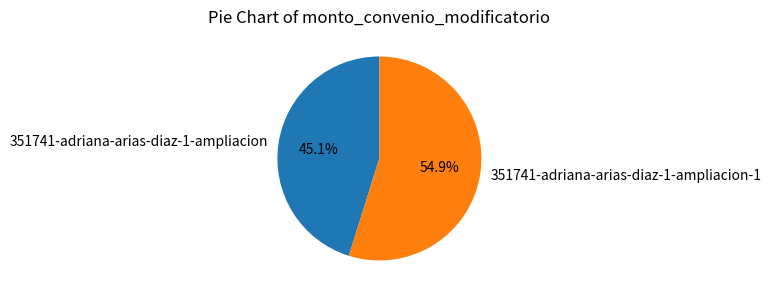

To the nearest percent, what percentage of the pie is 351741-adriana-arias-diaz-1-ampliacion?

45%